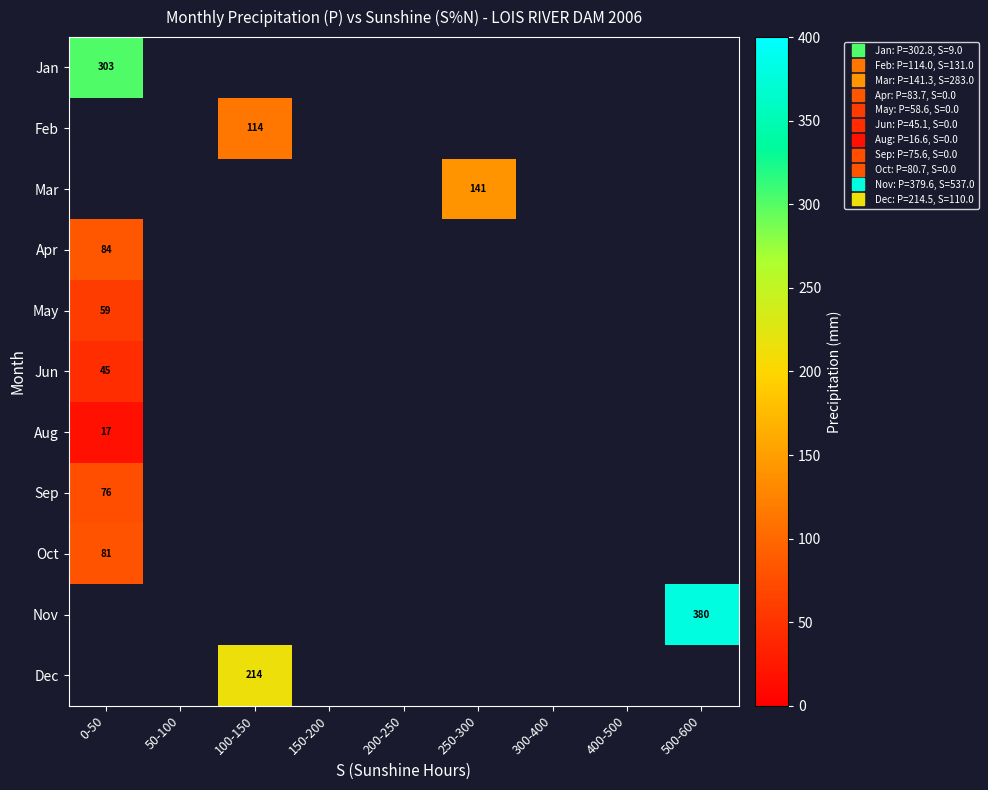

How many values in May are above zero?

1